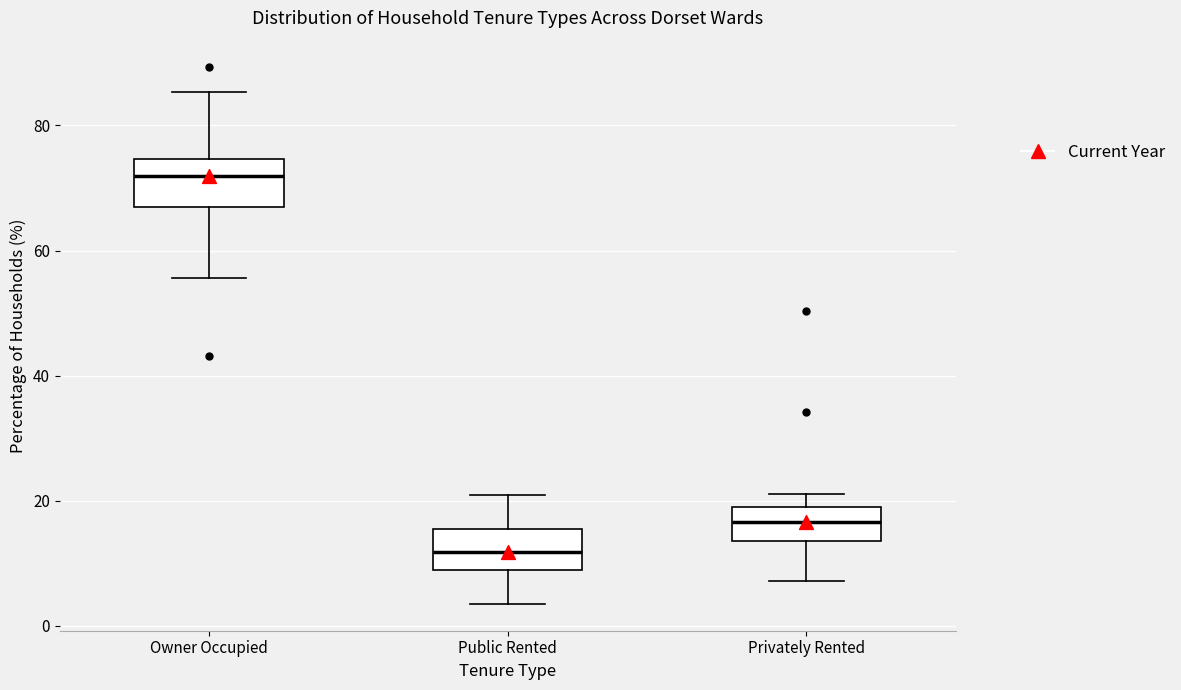

Reading left to right, read every box against the y-axis: the position of its median line, the range the box covers, and the ends of its whiskers. The values are not printed on the chart, so give them approximately, as read against the axis.

Owner Occupied: median 72, box 68 to 74, whiskers 56 to 86
Public Rented: median 12, box 10 to 16, whiskers 4 to 20
Privately Rented: median 16, box 14 to 20, whiskers 8 to 22